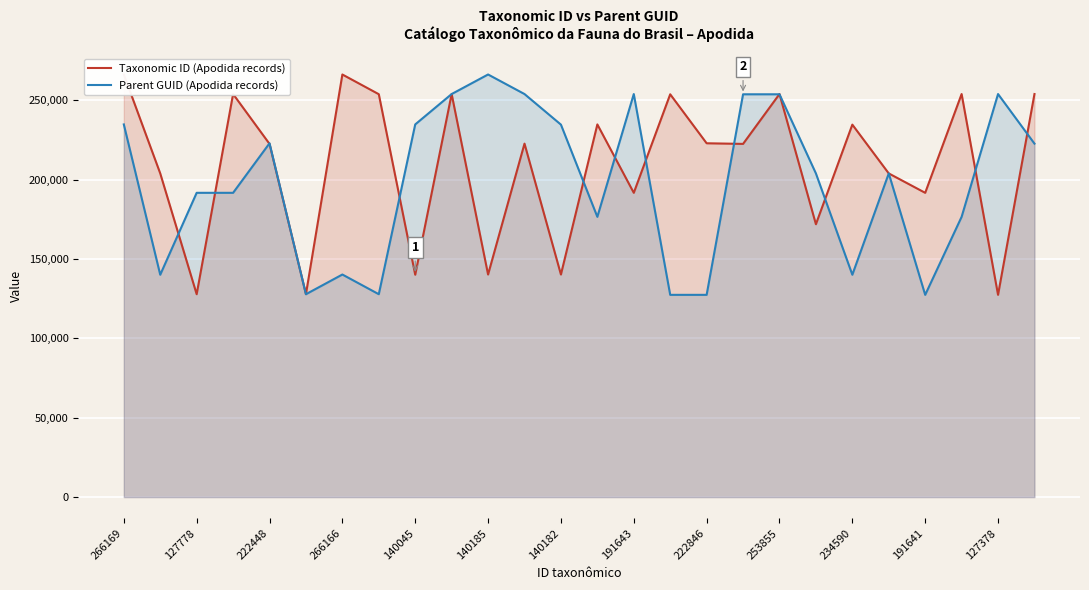

What is the label of the 22nd point from the left?

21